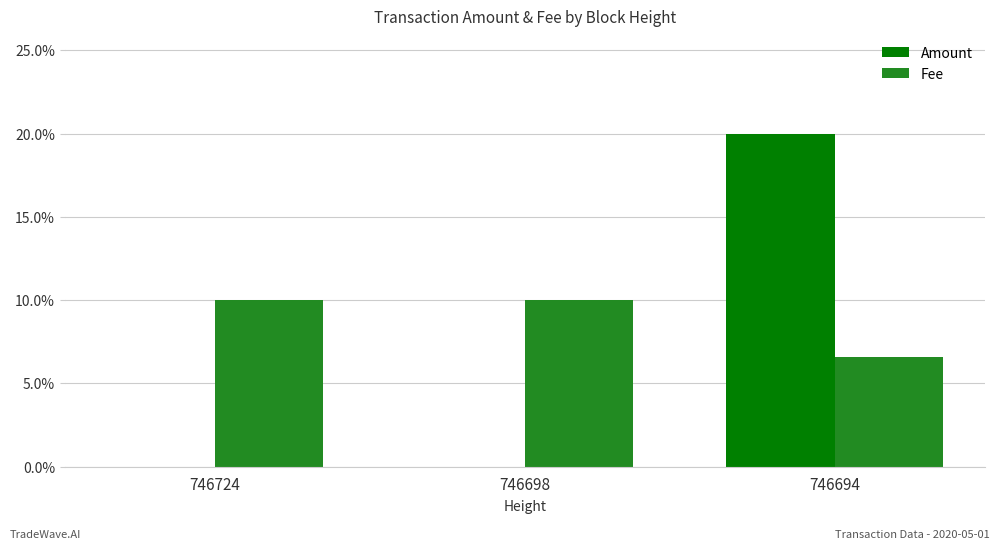

What is the value of the Fee bar at the 3rd from the left?

0.1